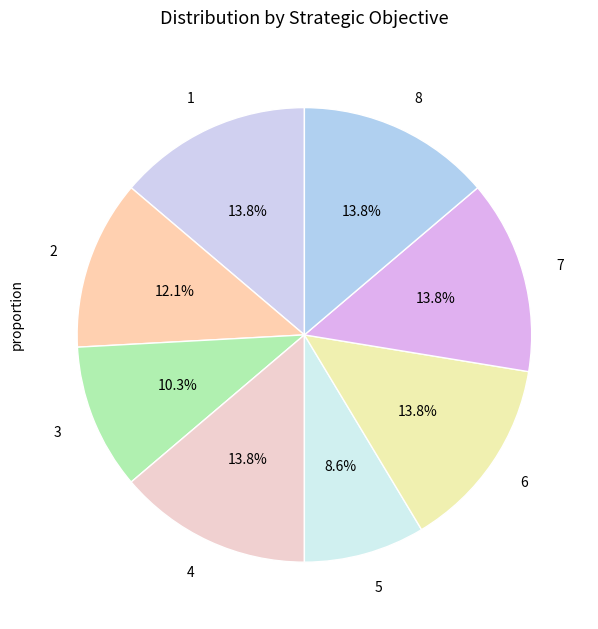

To the nearest percent, what is the difference between the 6 and 2 slice percentages?

2%